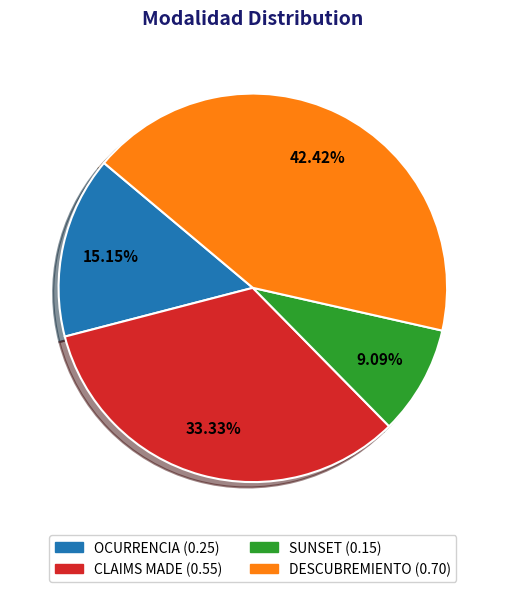

Is it true that SUNSET is 1% of the pie?

False